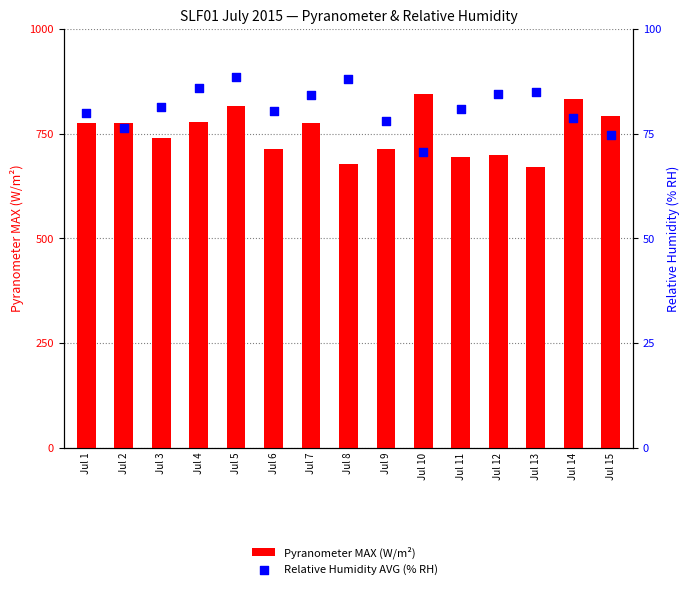

What are all the series names shown in the legend?

Pyranometer MAX (W/m²), Relative Humidity AVG (% RH)